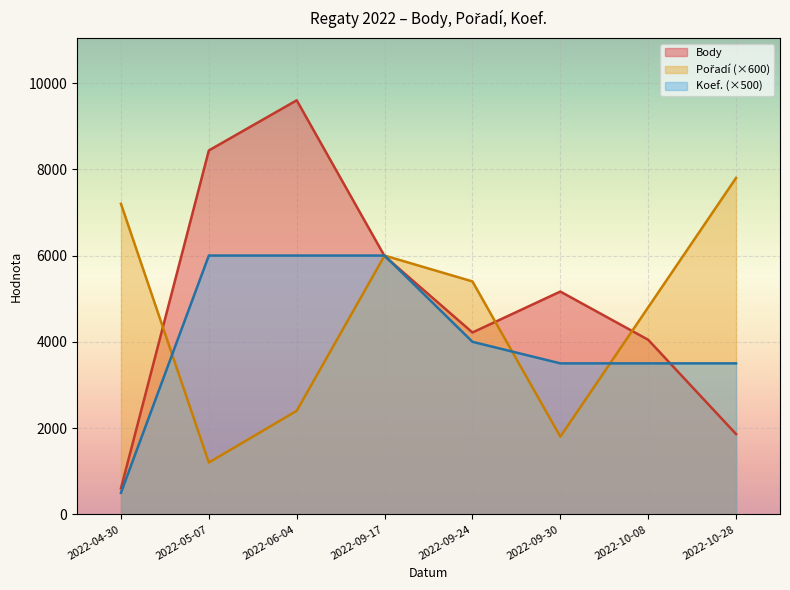

Which series ends up on top after the final intersection of Pořadí and Koef.?

Pořadí